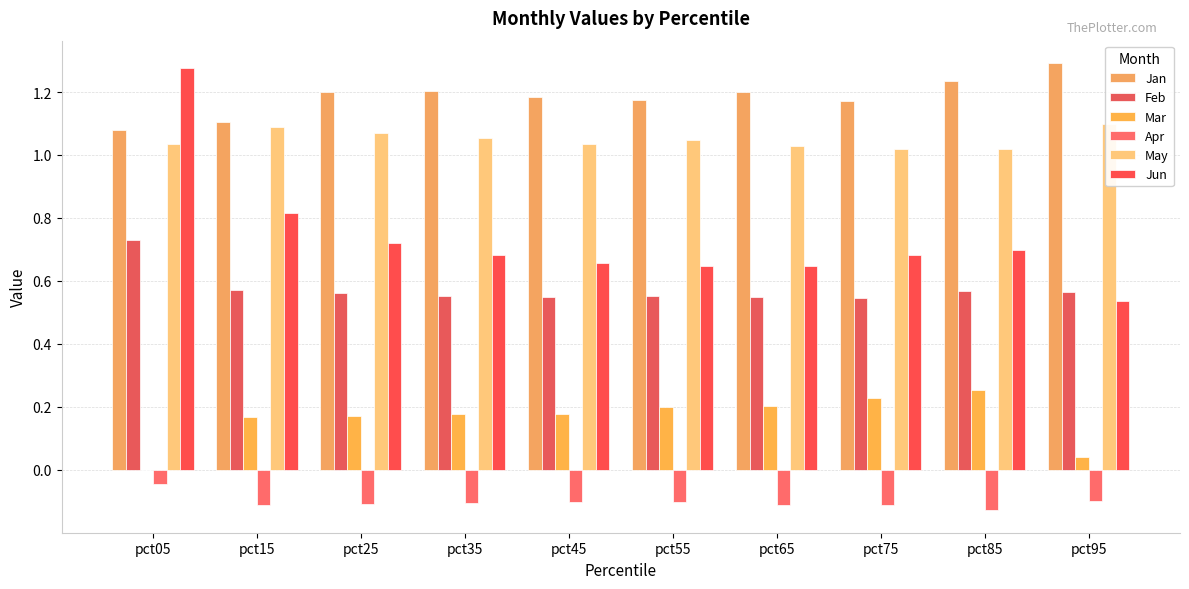

Between pct25 and pct05, which is larger?

pct25